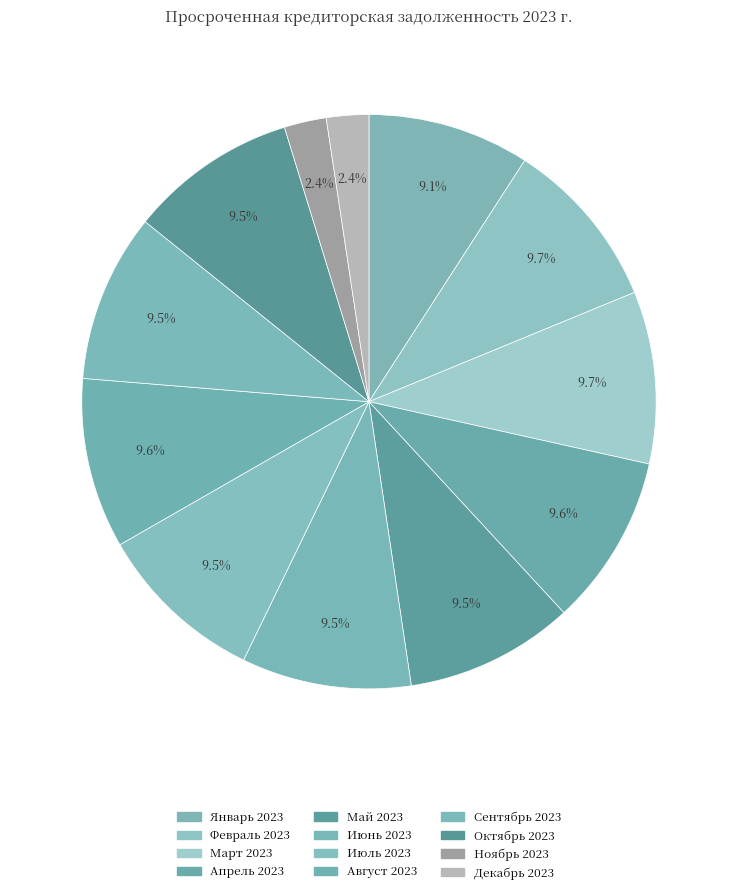

Is it true that Февраль 2023 is 10% of the pie?

True